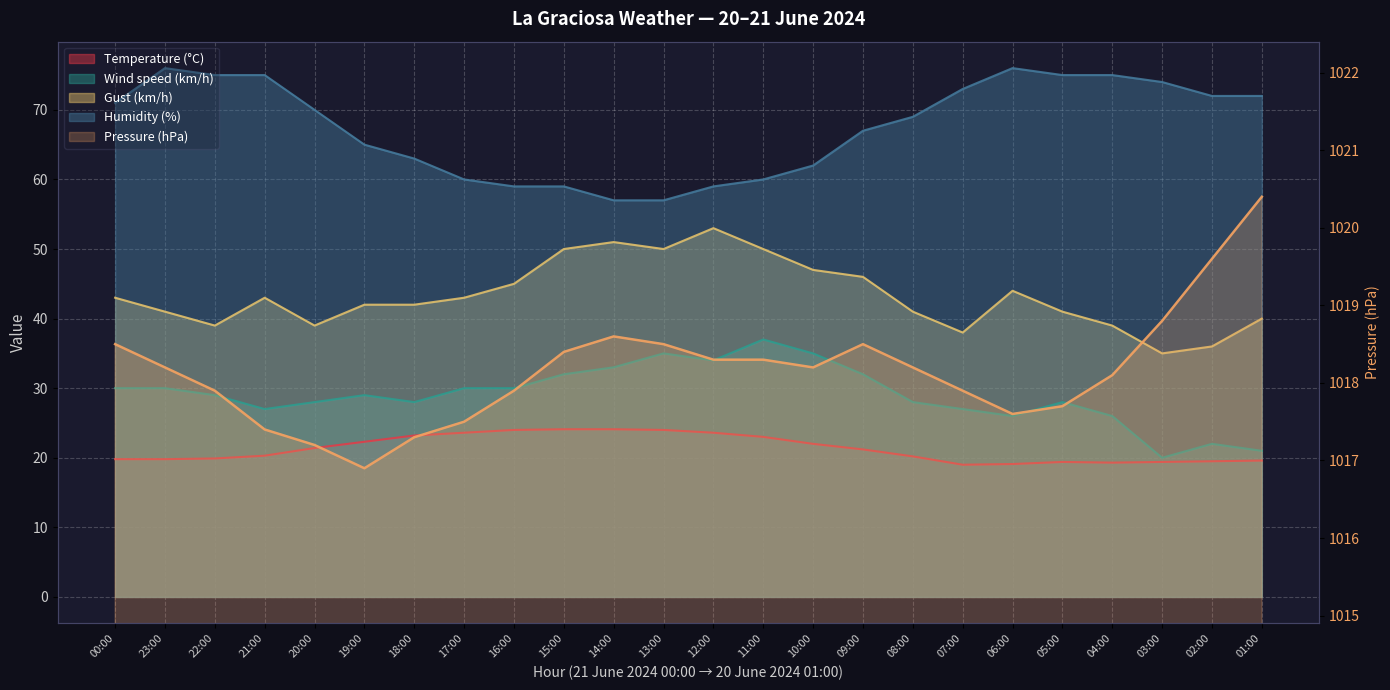

What position from the left is 02:00?

23